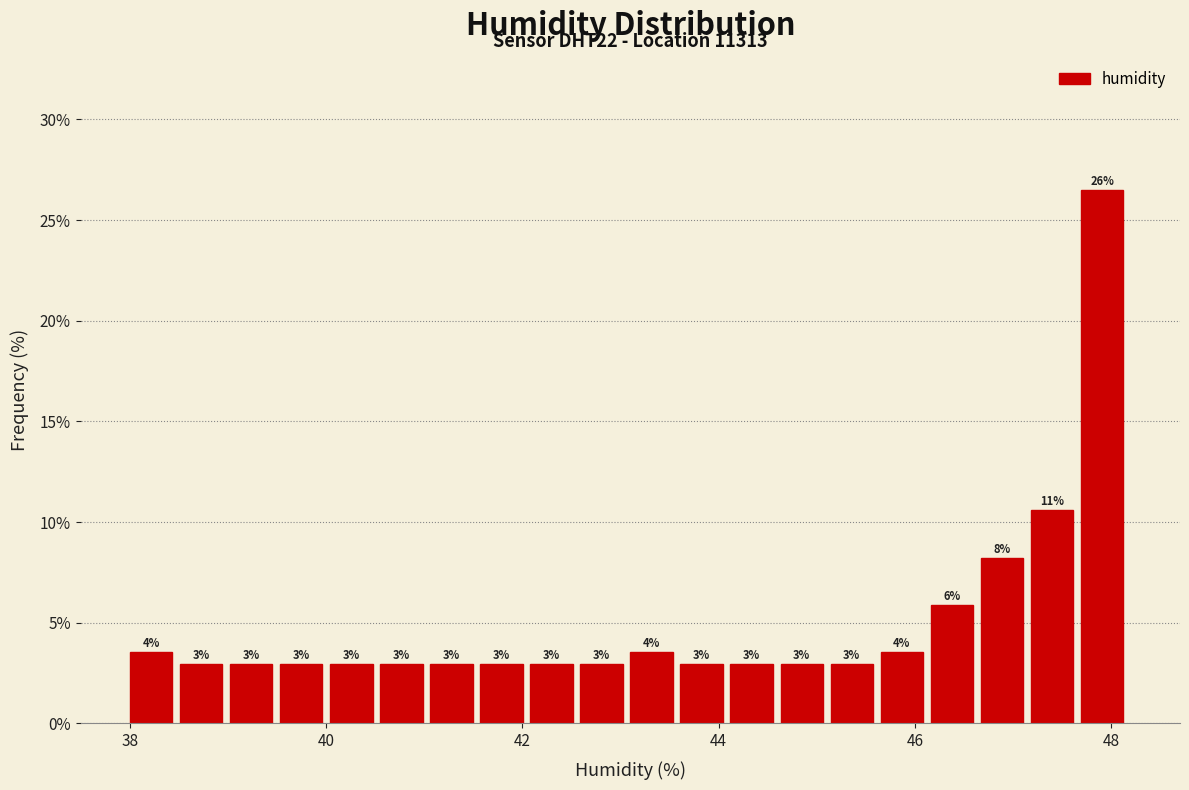

Read against the x-axis, roughly where is the centre of the tallest bar?

48.0